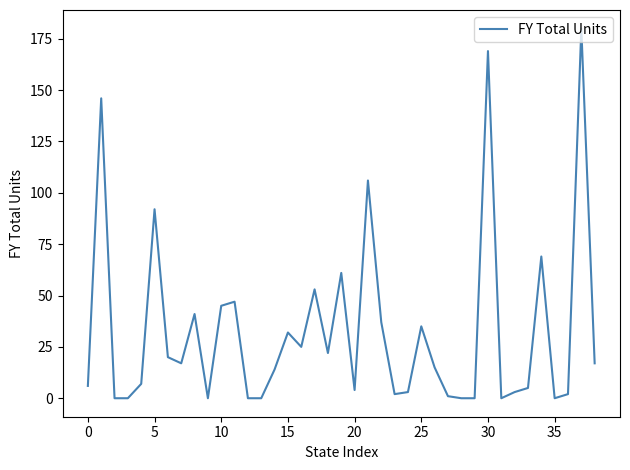

Count the number of data series in this chart.

1